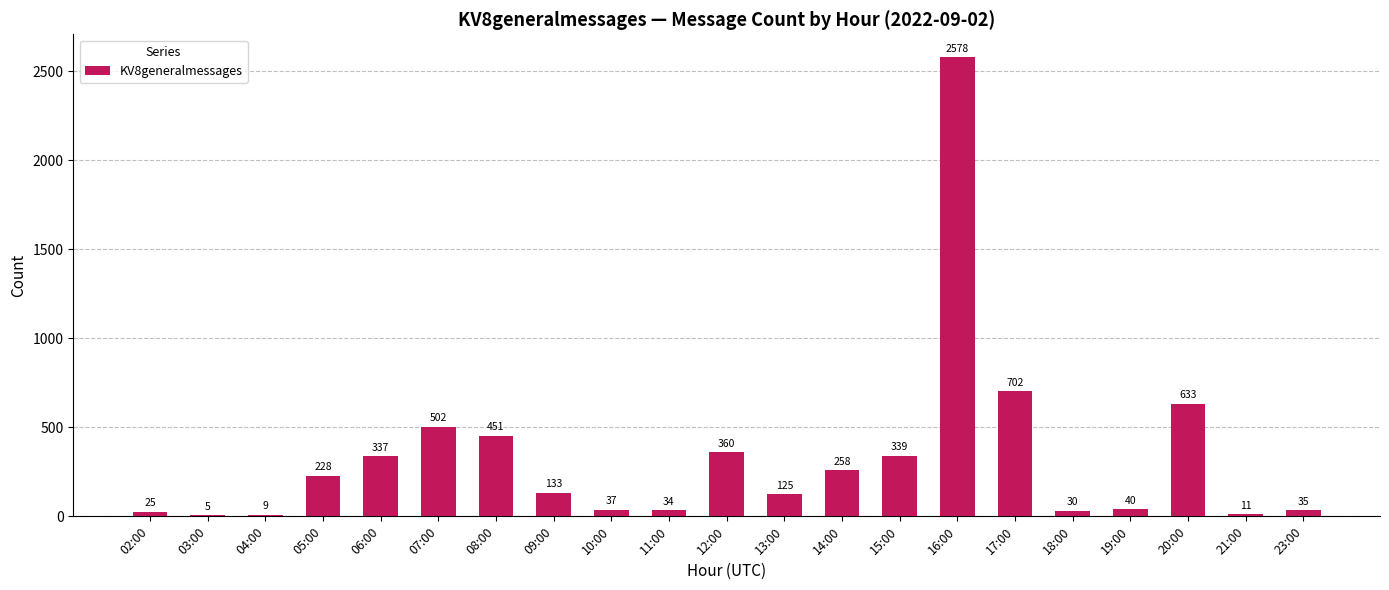

How many data points does each series have?

21